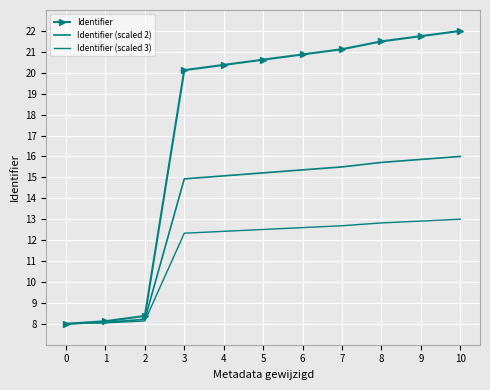

What are all the series names shown in the legend?

Identifier, Identifier (scaled 2), Identifier (scaled 3)